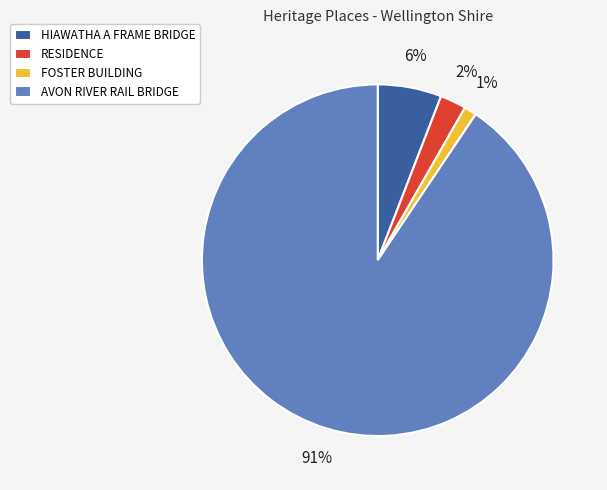

What is the largest slice in the pie chart?

AVON RIVER RAIL BRIDGE